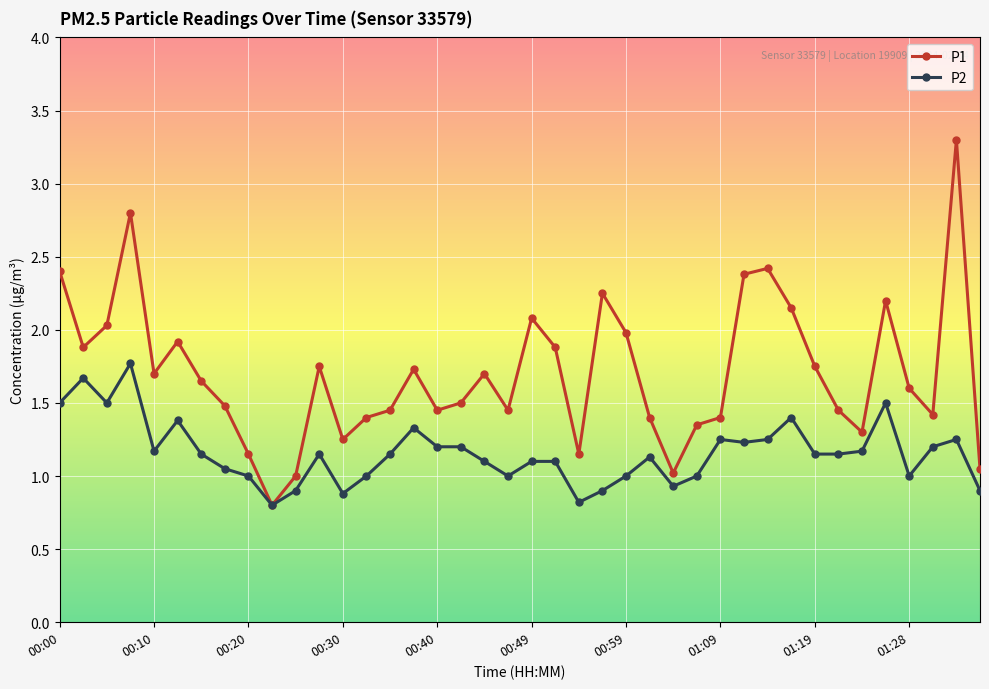

Which series has the widest spread of values?

P1